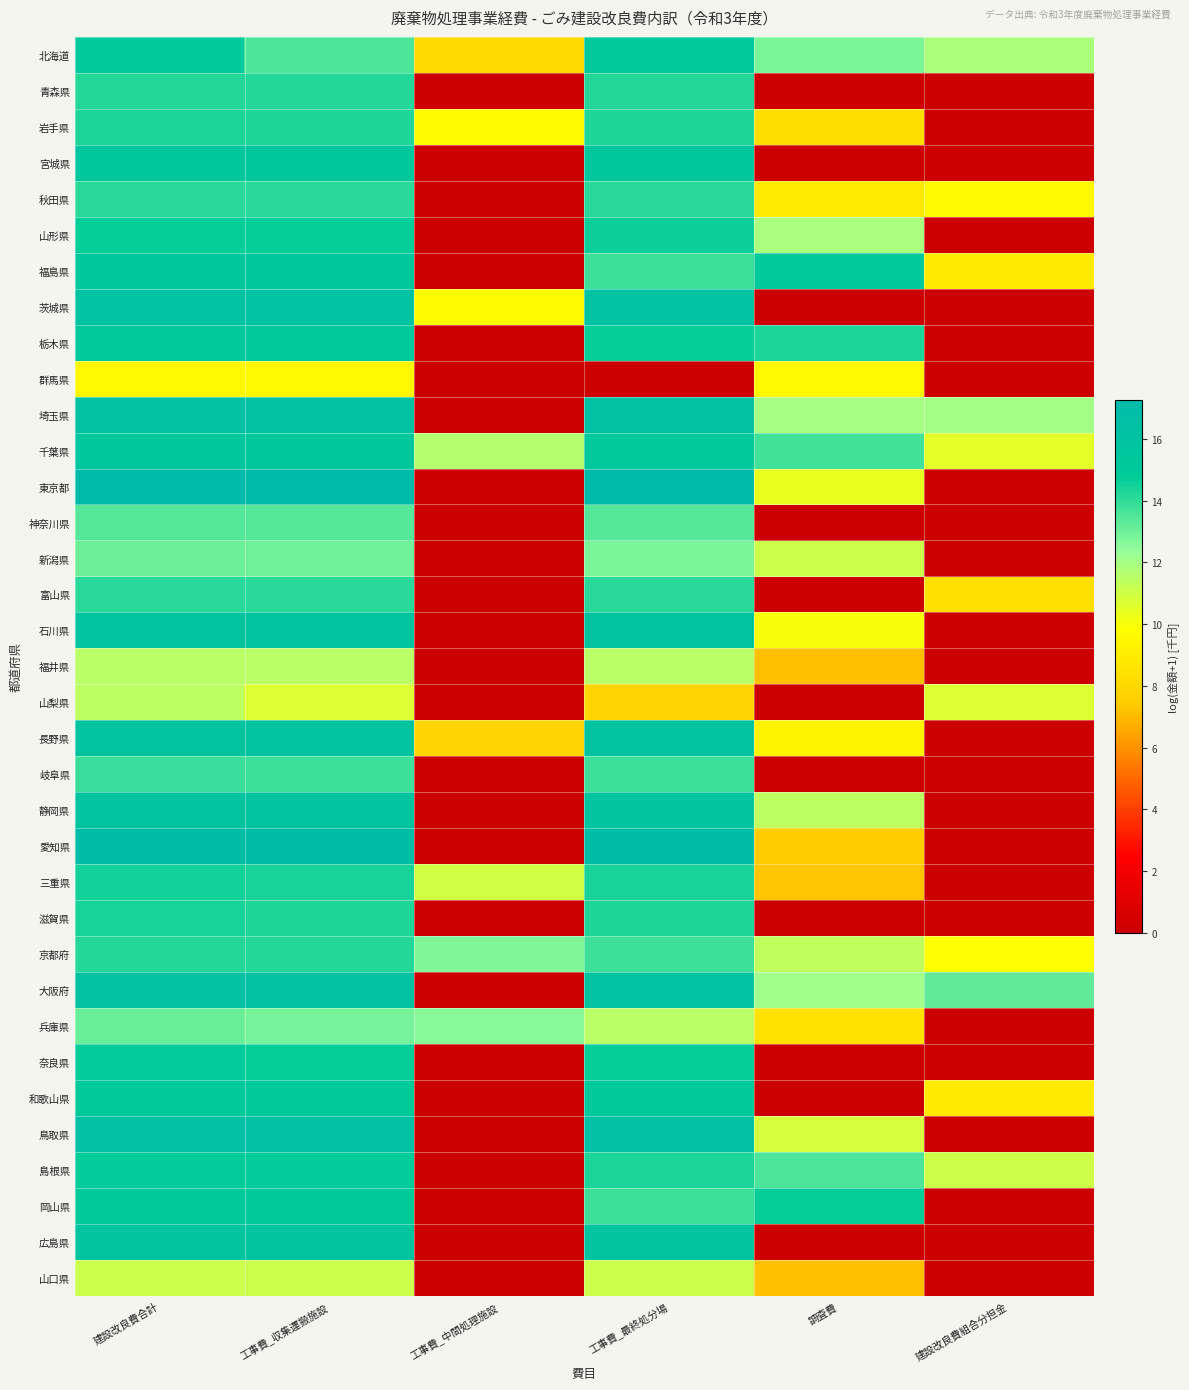

At how many categories does at least one series exceed 1?

6